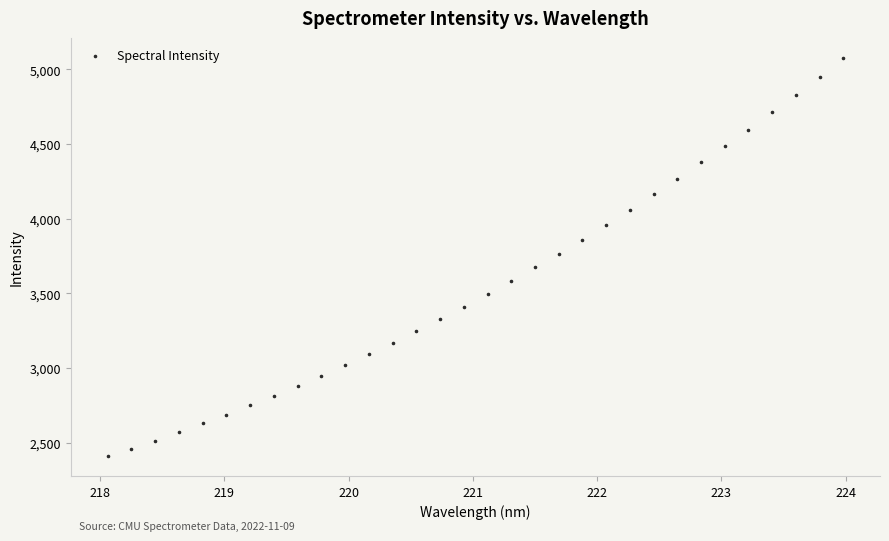

What is the range of X values (max minus min)?

5.9